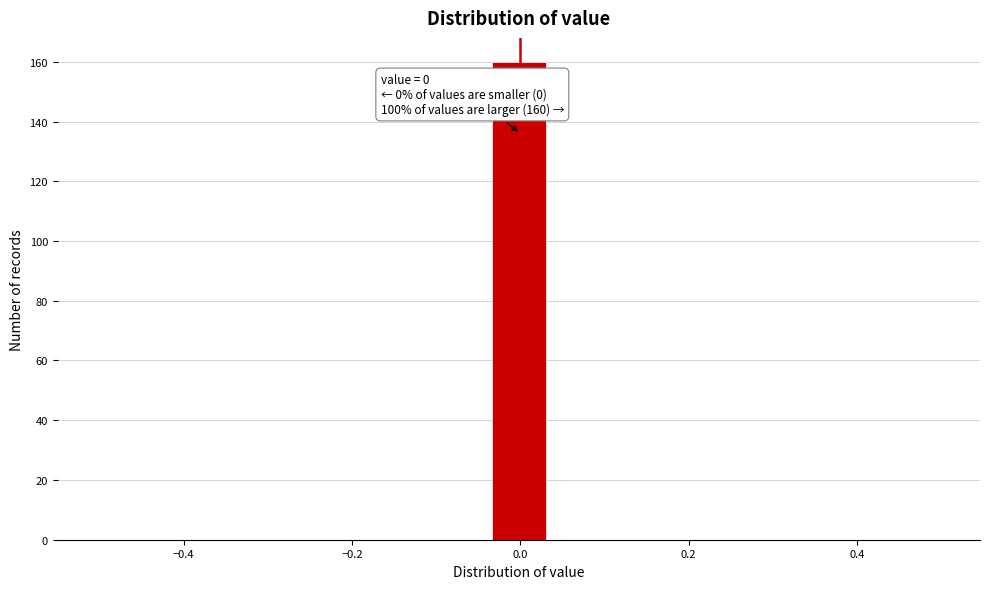

Around what value on the x-axis is the tallest bar? Give the approximate position of its centre, as read against the axis.

0.00